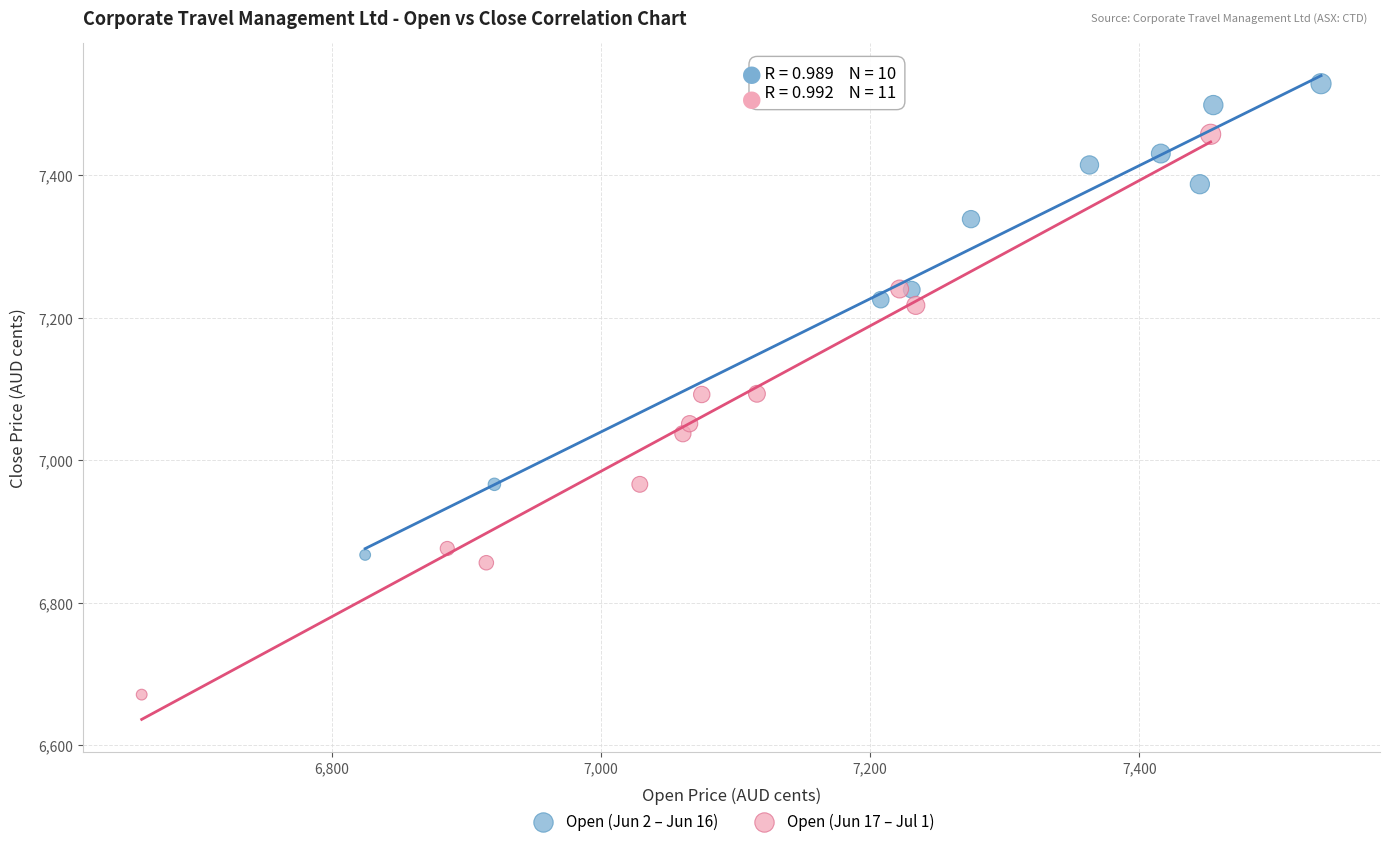

Which series contains the highest Y value?

Open (Jun 2 – Jun 16)